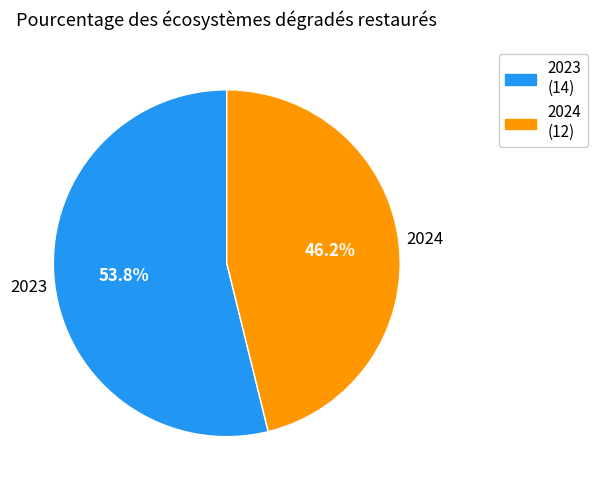

To the nearest percent, what is the combined percentage of 2024 and 2023?

100%